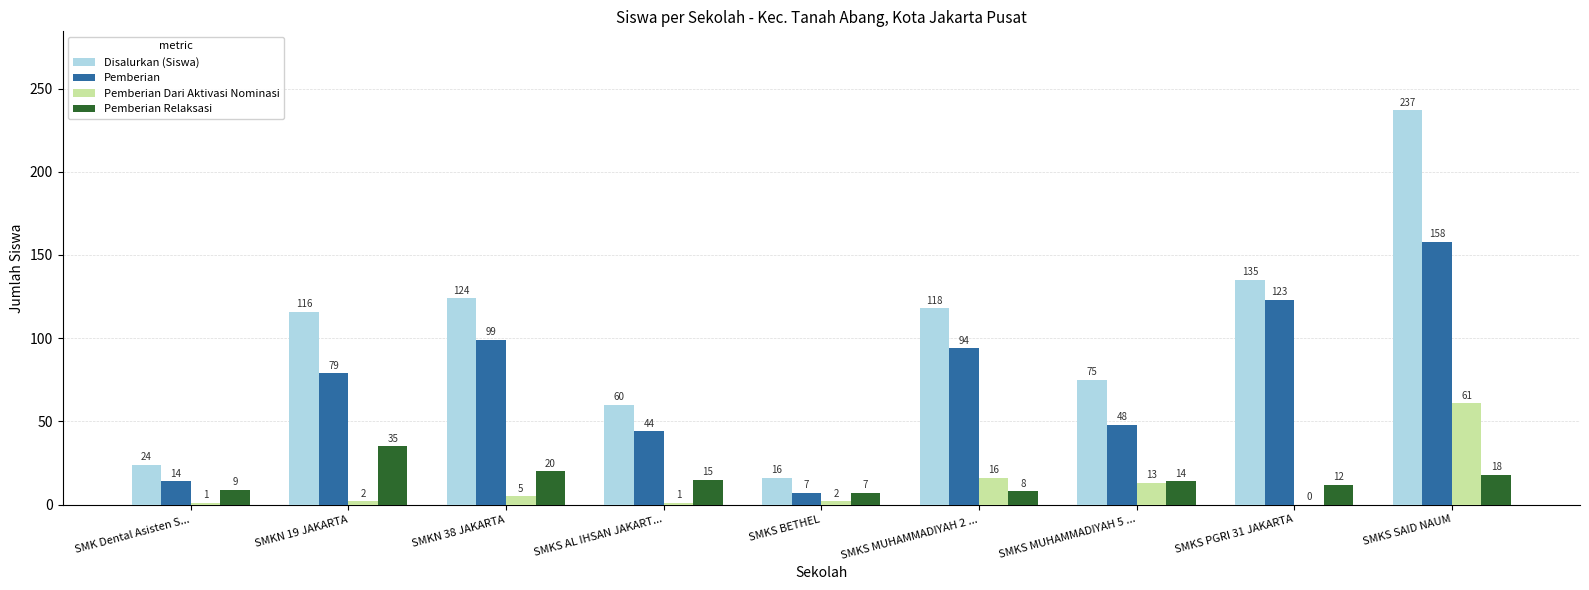

How many series are shown in this chart?

4